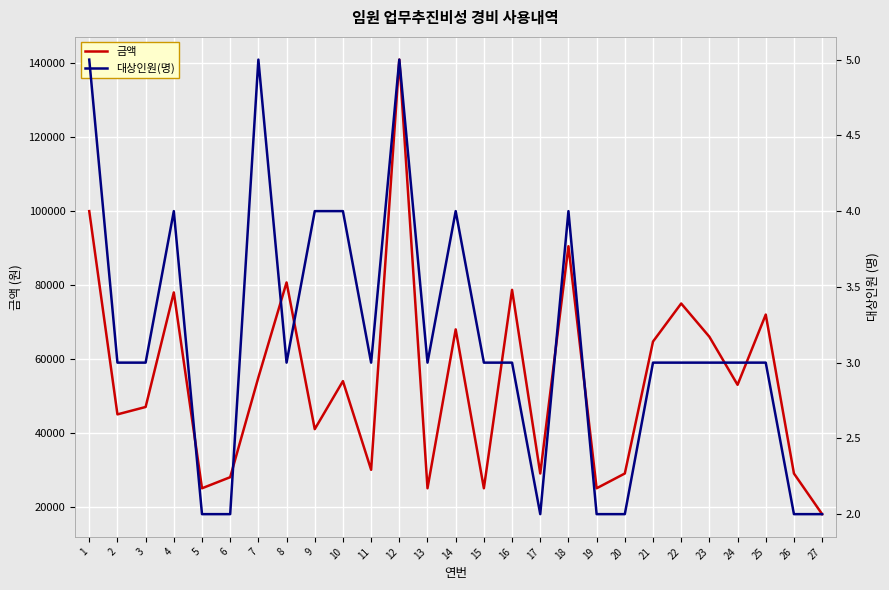

Which has a higher value, 1 or 9?

1